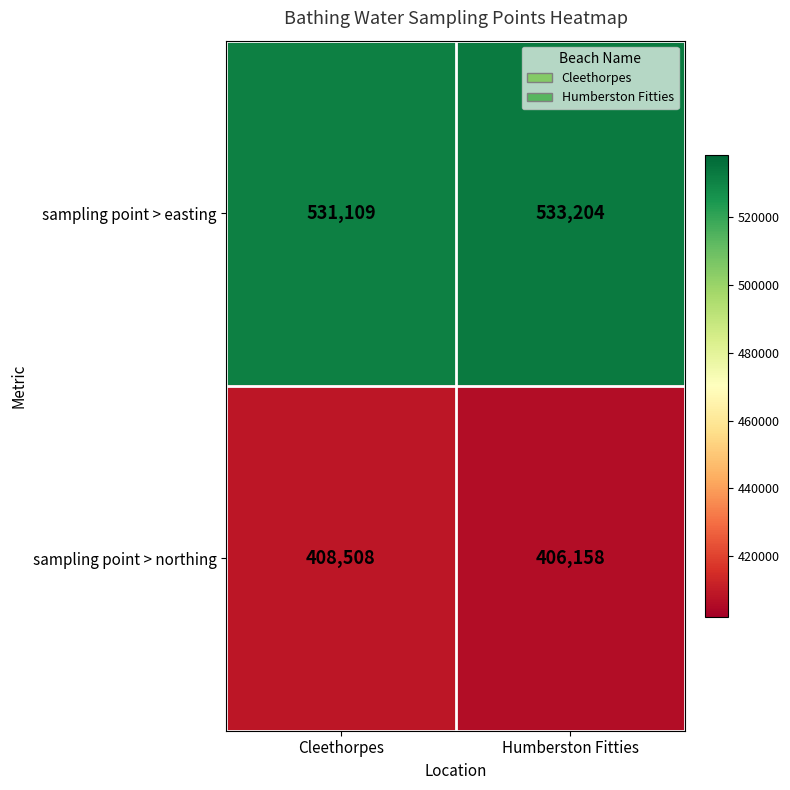

What is the smallest value displayed?

406158